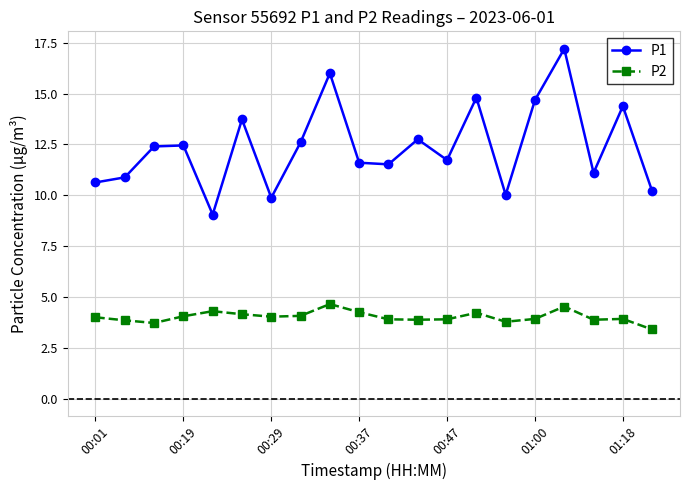

In P1, how many points are higher than both neighbors (excluding endpoints)?

7